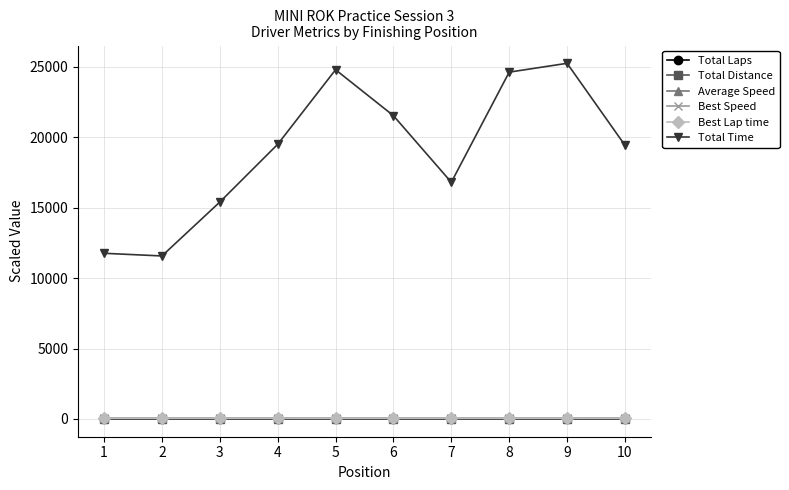

At which label does Total Distance first exceed 2?

4